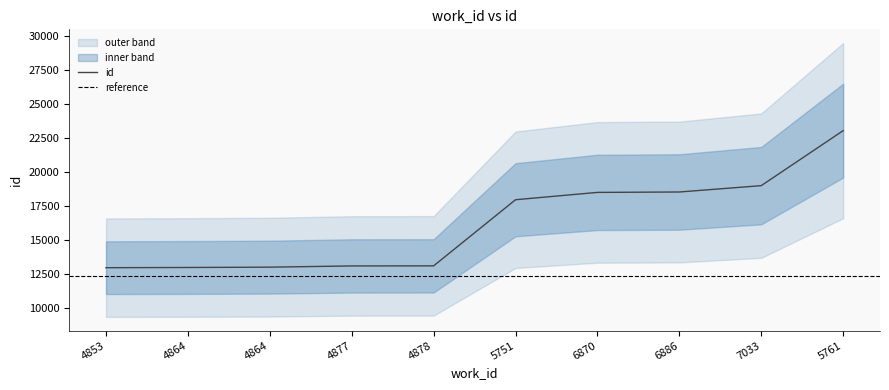

List the labels in order of value, largest first.

5761, 7033, 6886, 6870, 5751, 4878, 4877, 4864, 4864, 4853